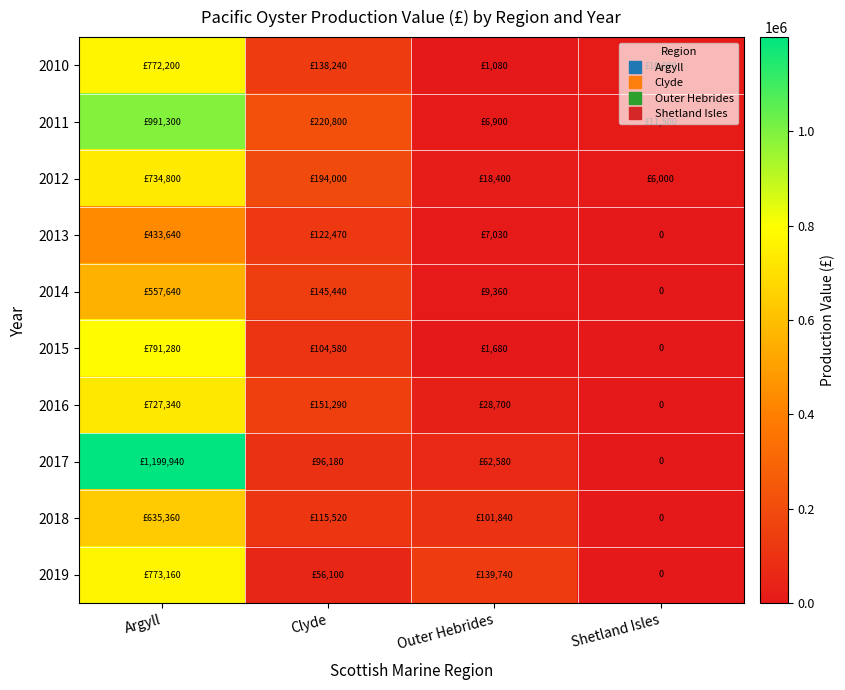

Which label corresponds to the largest value in the chart?

Argyll